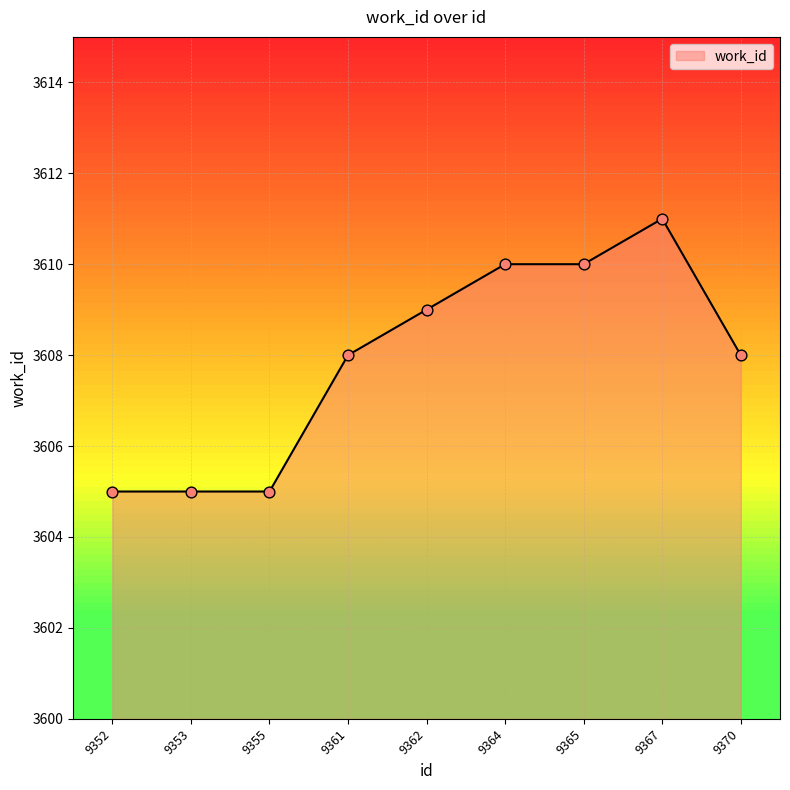

Which has a higher value, 9353 or 9365?

9365